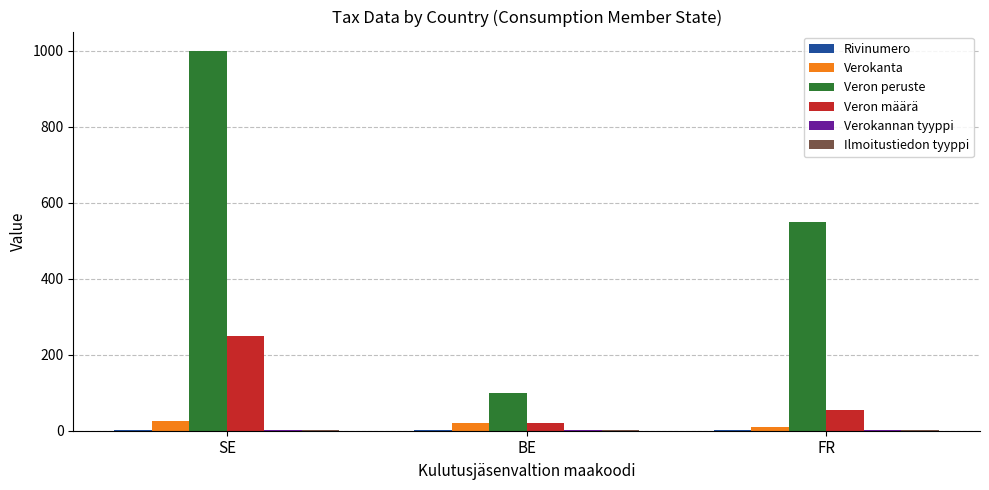

At which category is the sum across all series the highest?

SE